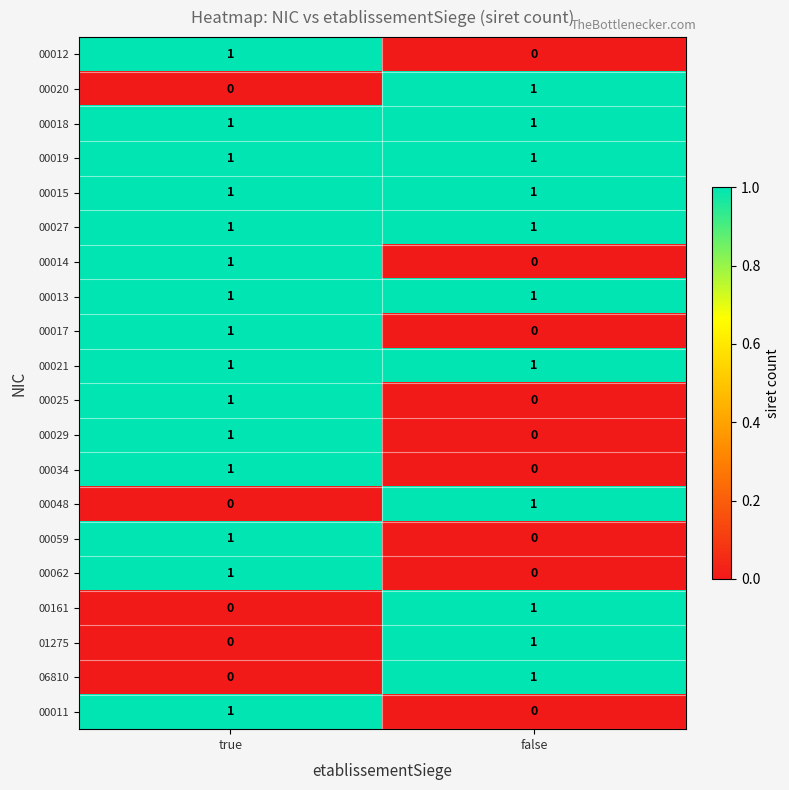

Which category has the highest value in the 00059 series?

true